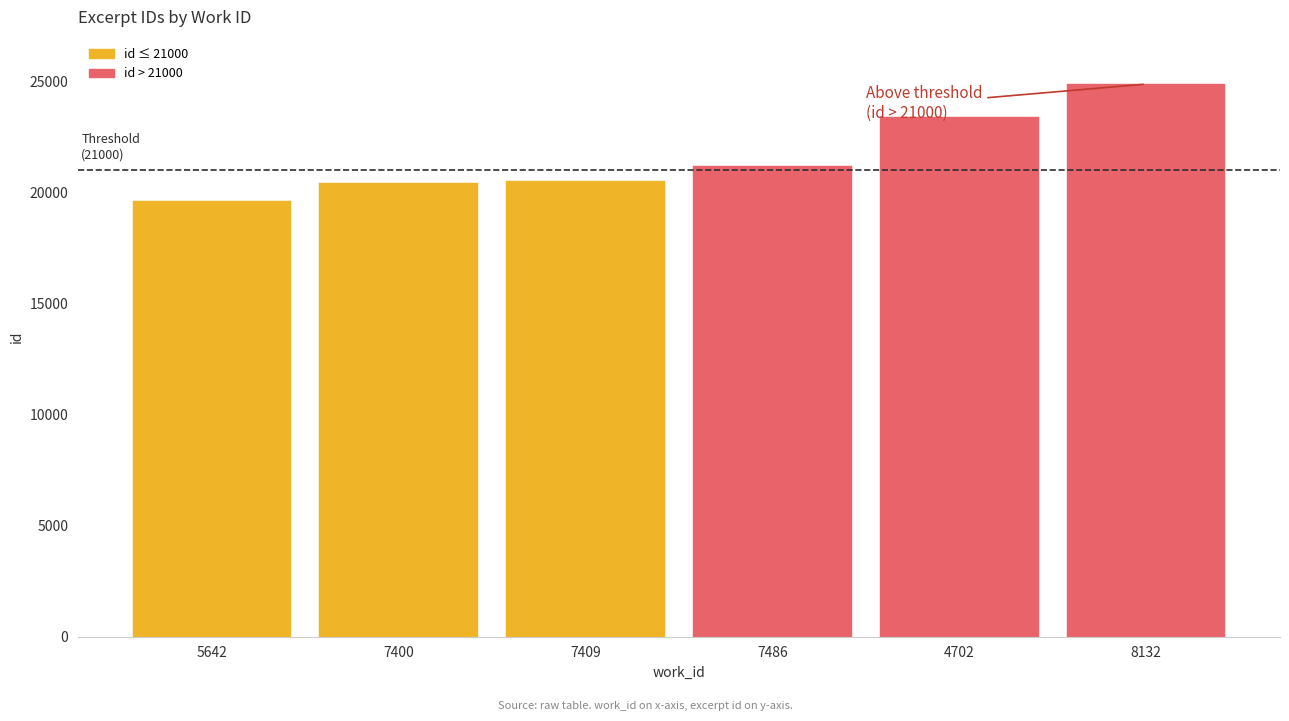

Reading left to right, extract all data points from this chart.

19616	20418	20530	21178	23372	24874